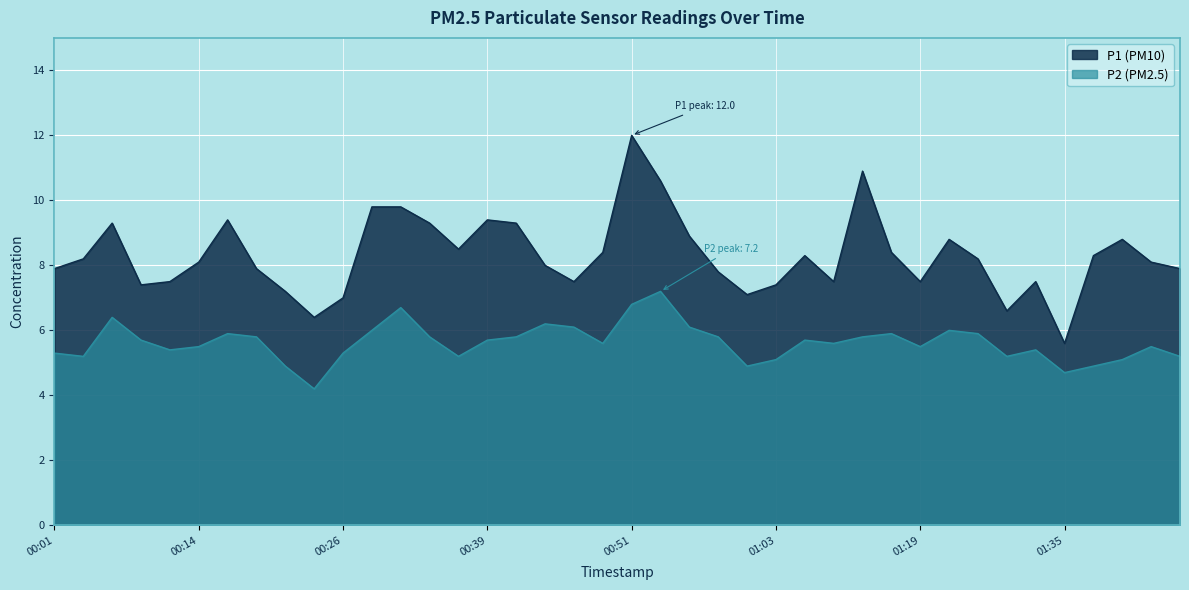

True or false: P1 and P2 cross at least once.

False